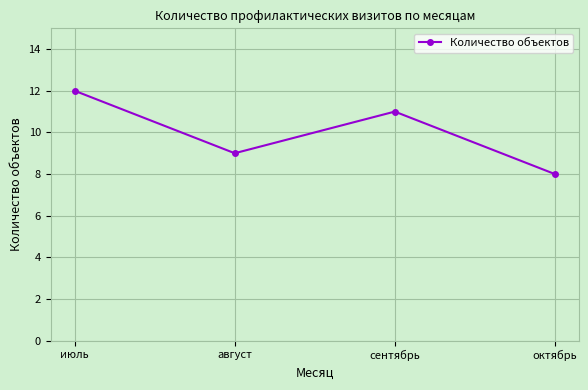

Count the values in the range 9 to 12.

3